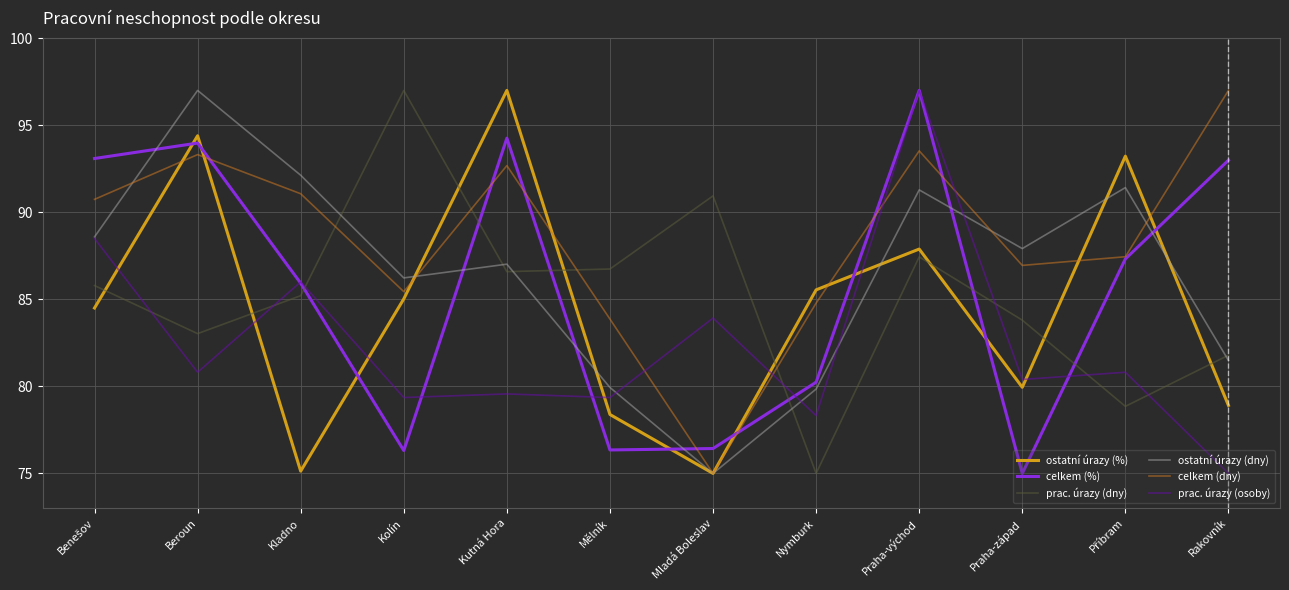

The celkem (dny) series shows 97.0 at Rakovník. True or false?

True